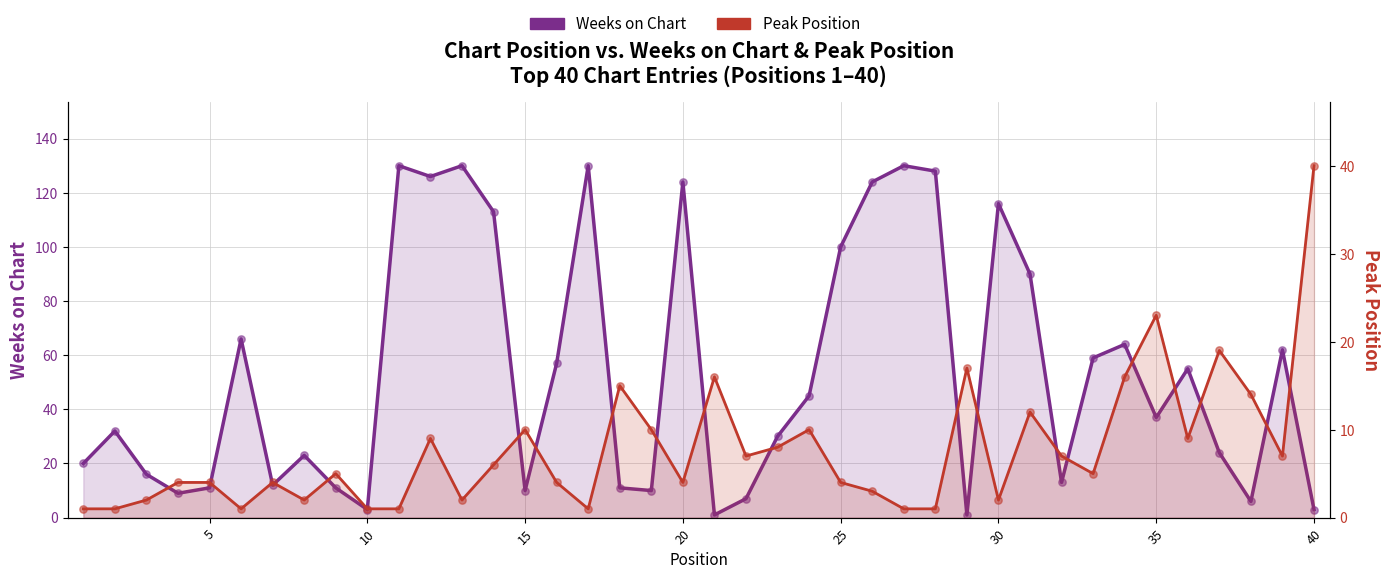

Which series has the largest total across all categories?

Weeks on Chart